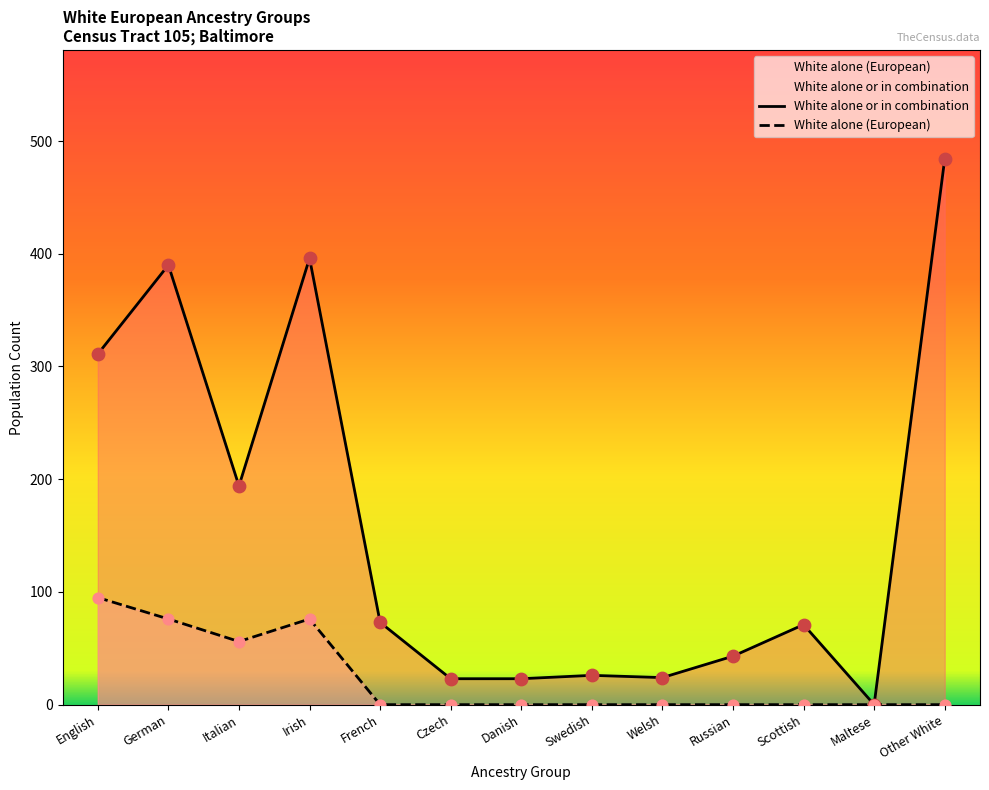

Which series has the largest total across all categories?

White alone or in combination